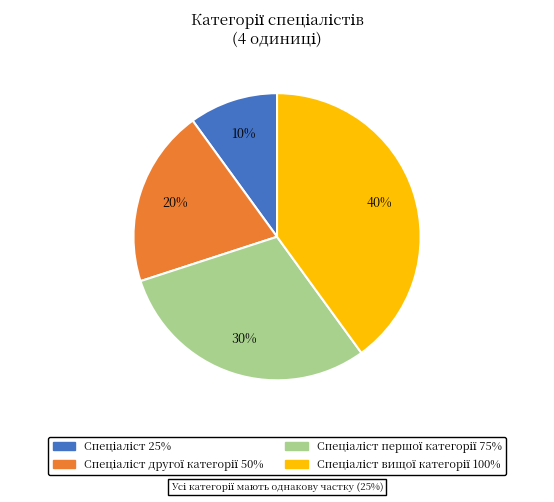

To the nearest percent, what is the difference between the largest and smallest slice percentages?

30%